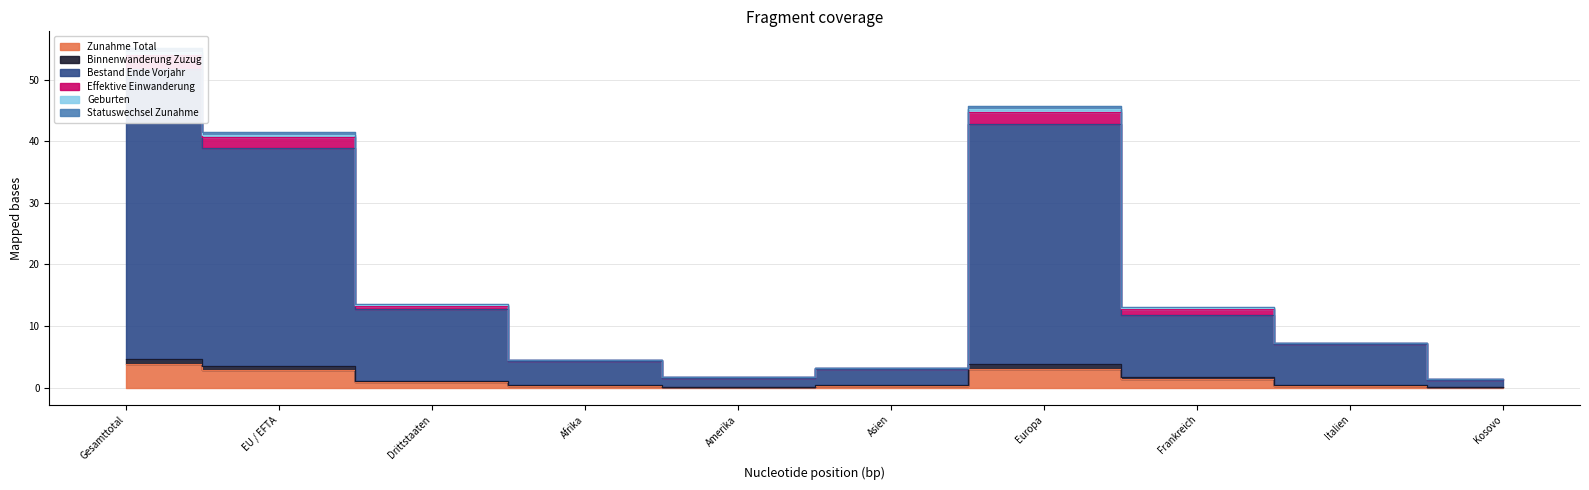

At which category does Statuswechsel Zunahme reach its first local peak?

Europa